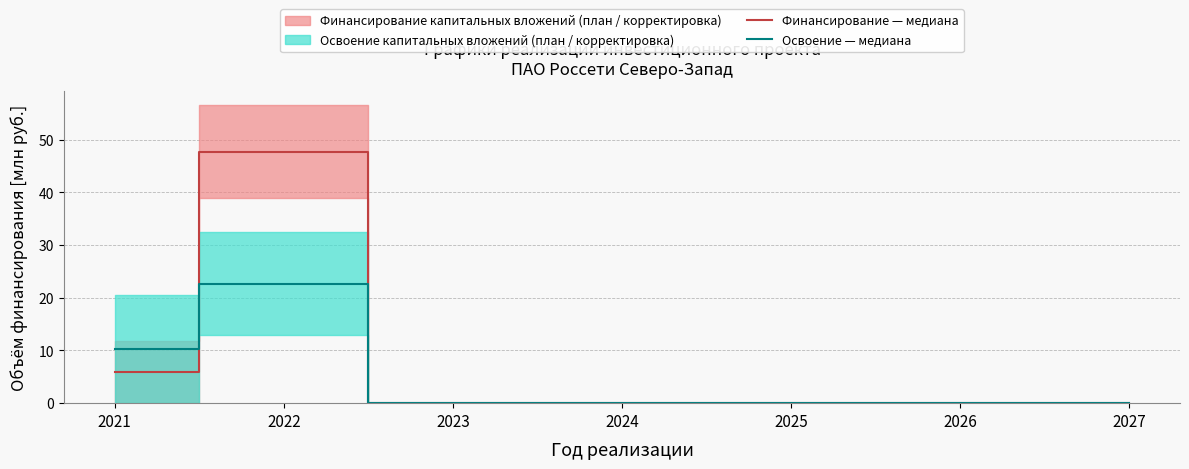

Count the number of data series in this chart.

2